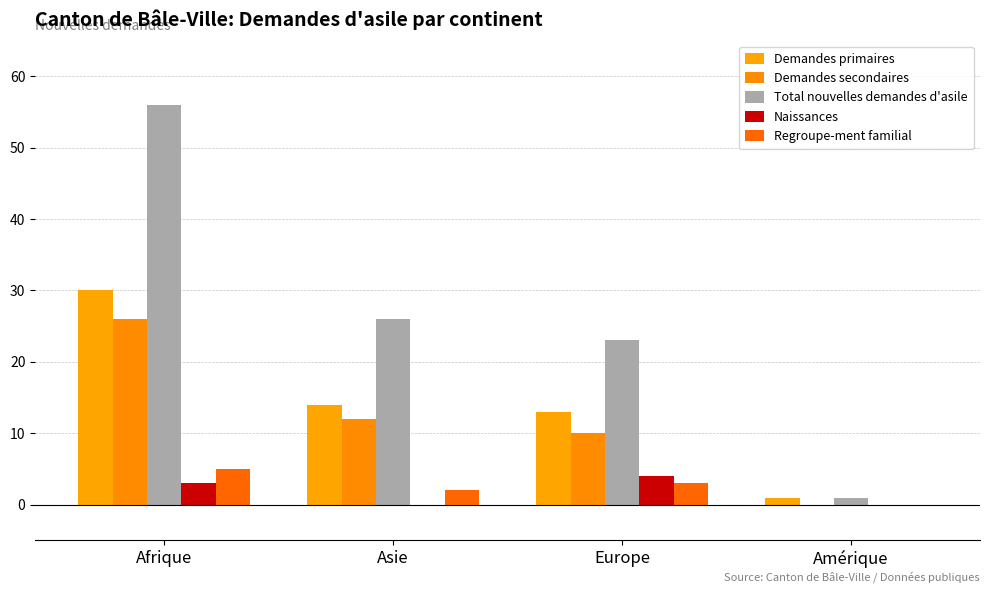

What position from the right is Asie?

3